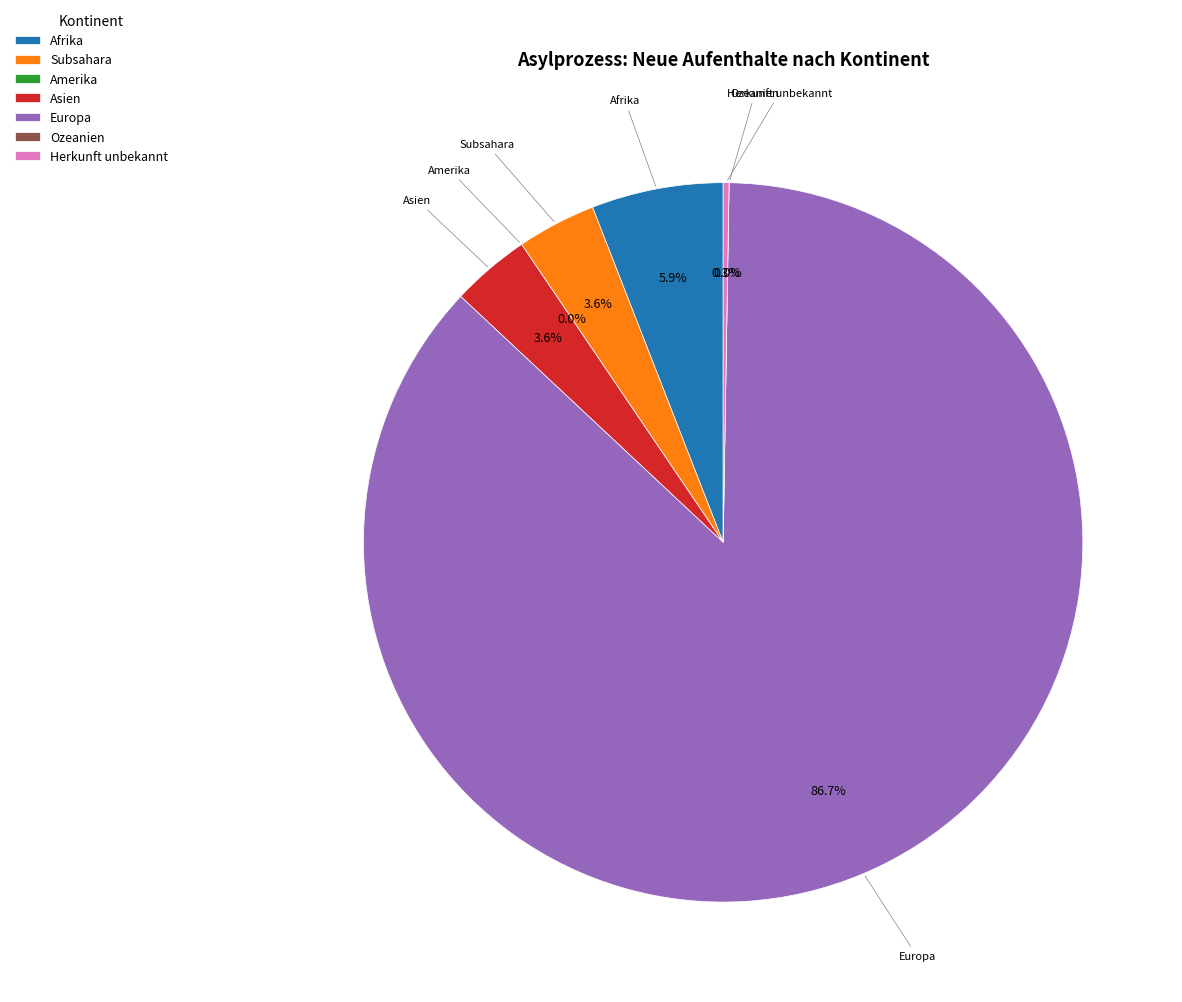

The Subsahara slice represents 12% of the pie. True or false?

False